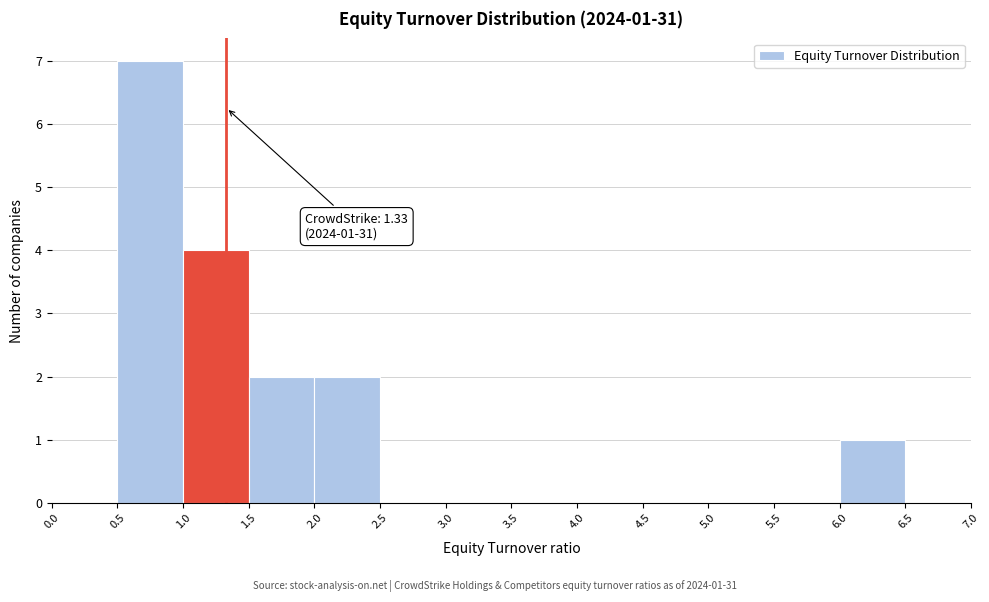

Over which range of the x-axis is the bar tallest?

0.5 to 1.0